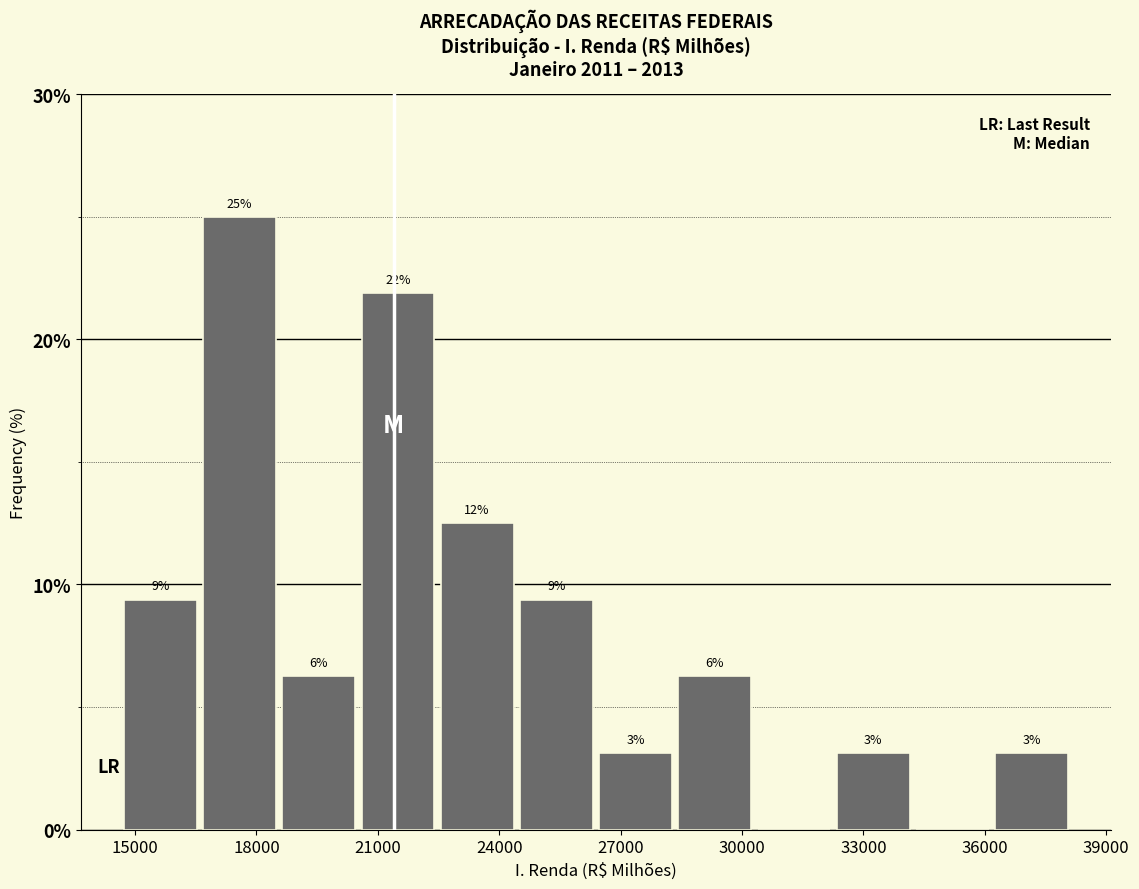

Read against the x-axis, roughly where is the centre of the tallest bar?

17500